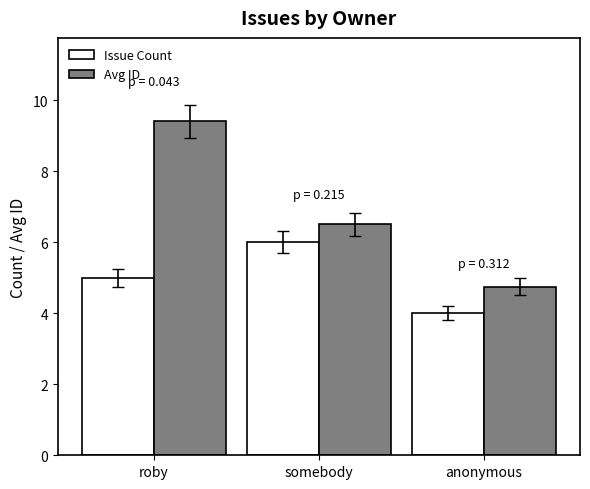

At which label does Issue Count reach its peak?

somebody